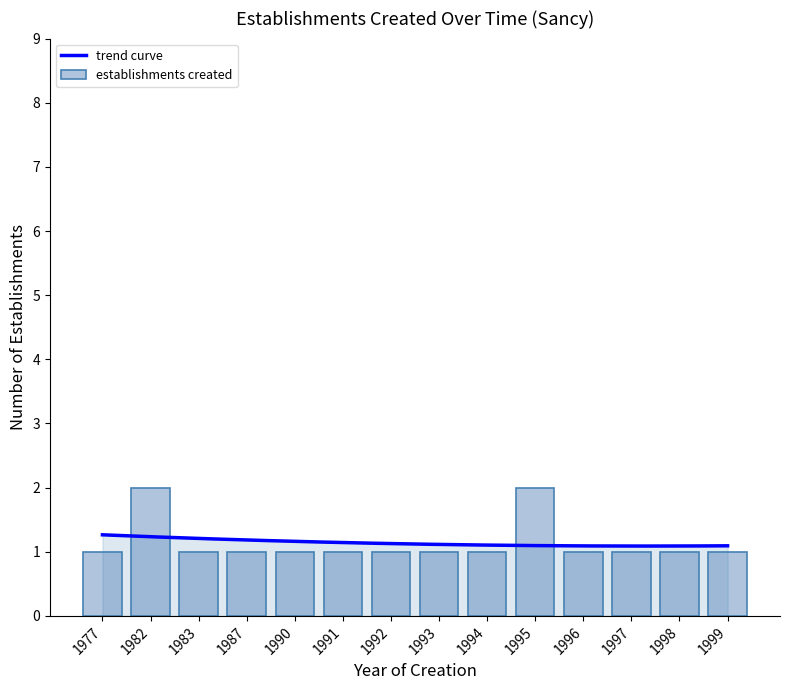

Which label corresponds to the smallest value in the chart?

1977